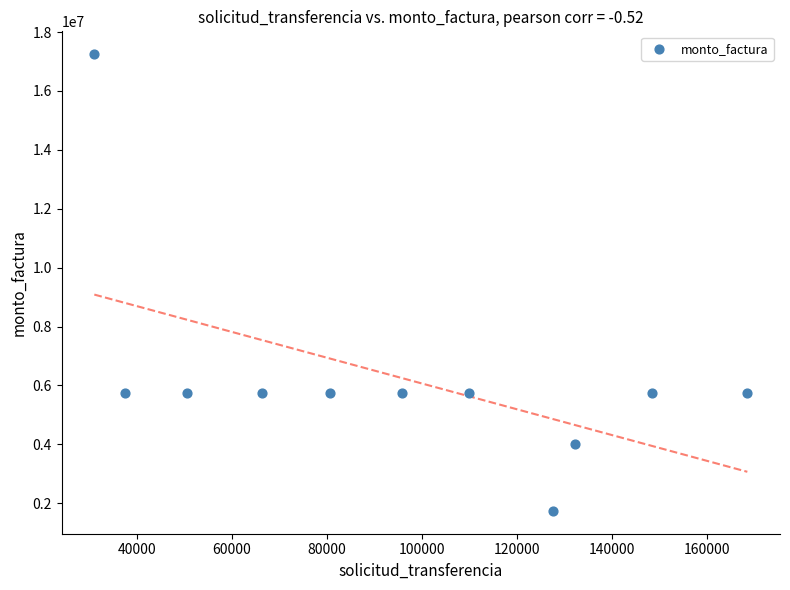

What is the average X value?

95391